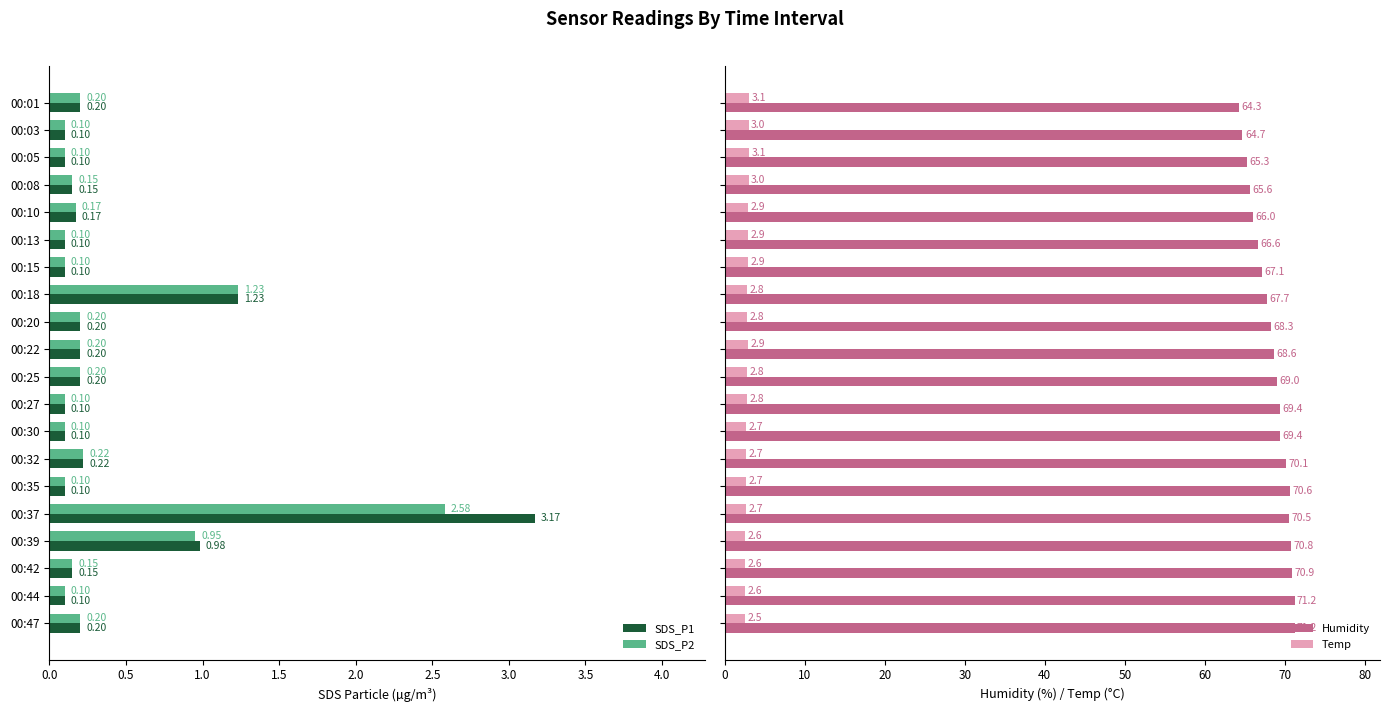

What is the sum of the SDS_P2 values at 00:37 and 00:30?

2.7